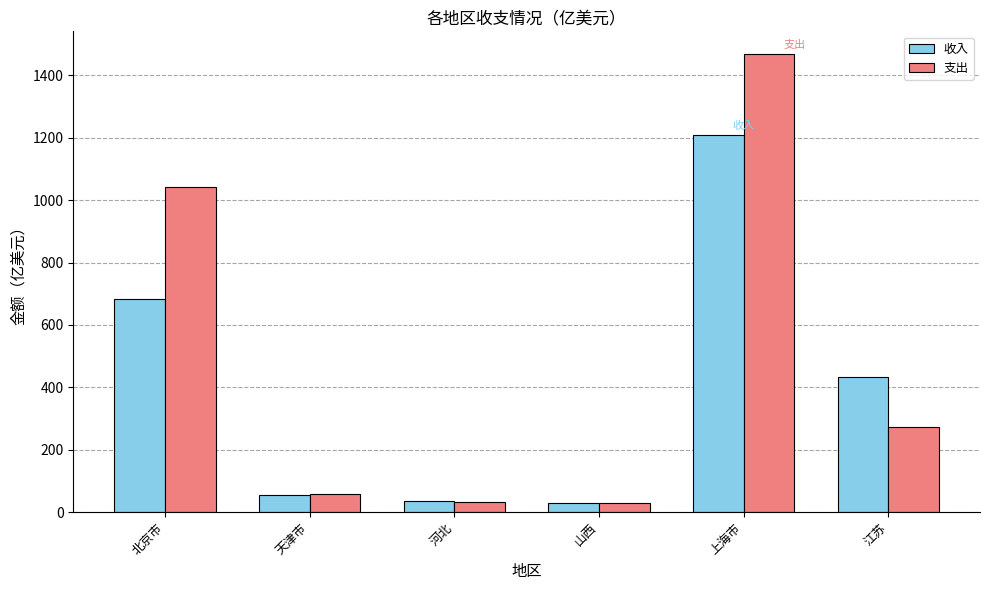

What is the smallest value displayed?

27.9